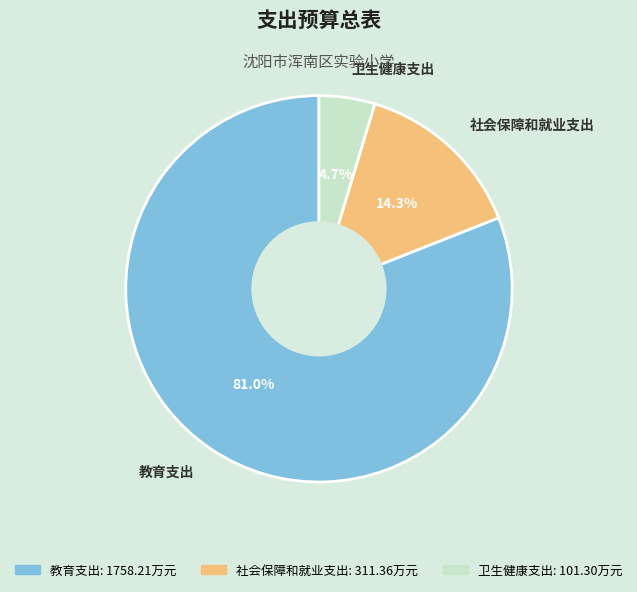

Is there any slice that represents more than half of the pie?

Yes